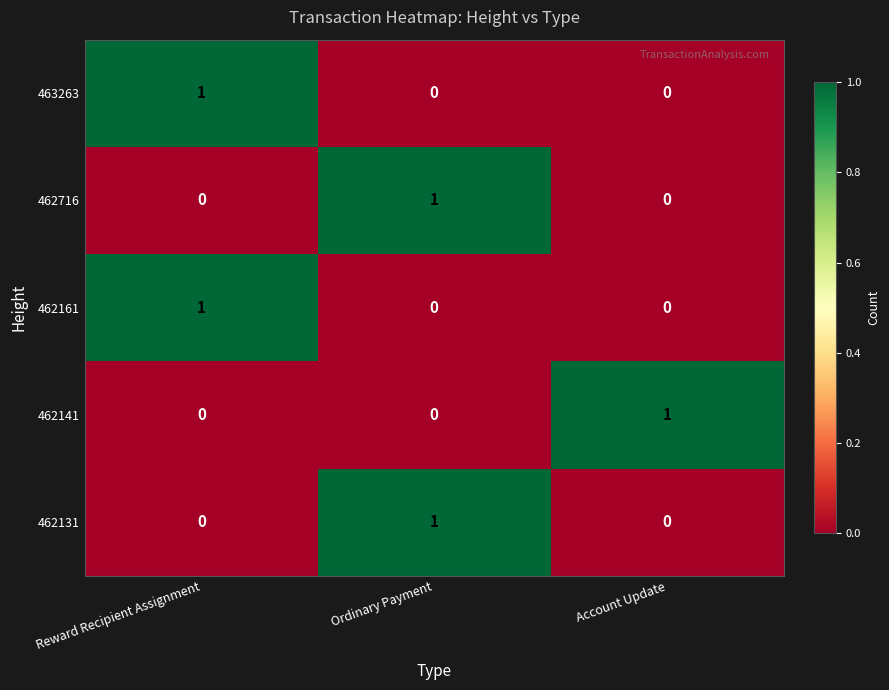

At how many categories does at least one series exceed 0?

3